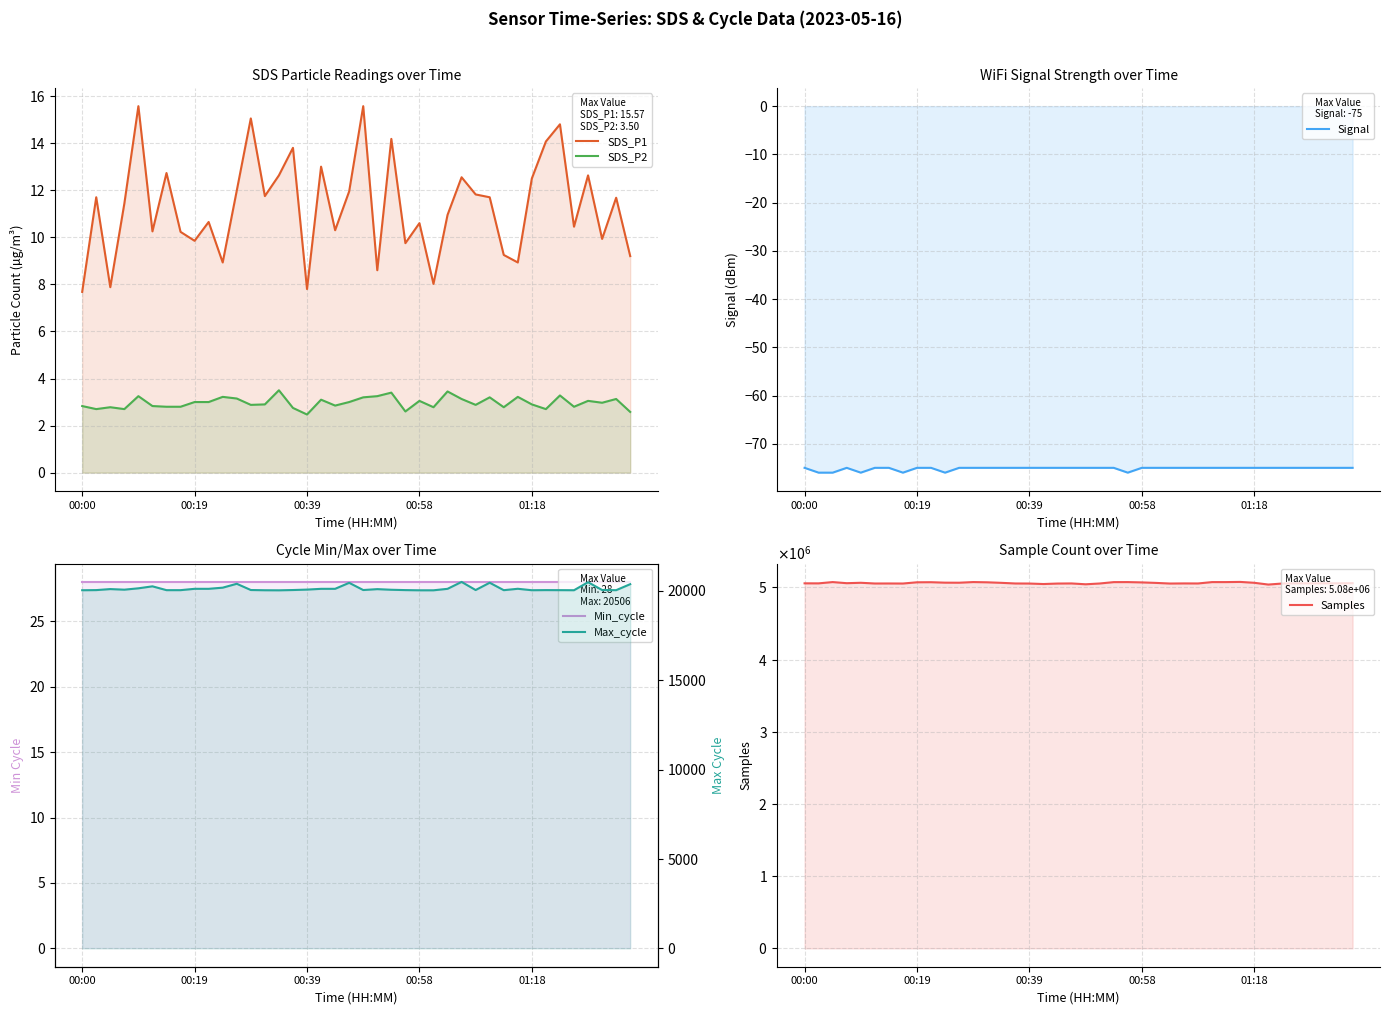

Reading left to right, transcribe all the data shown in this chart.

SDS_P1: 7.7	11.7	7.9	11.4	15.6	10.2	12.7	10.2	9.8	10.7	8.9	12.0	15.1	11.8	12.6	13.8	7.8	13.0	10.3	11.9	15.6	8.6	14.2	9.8	10.6	8.0	10.9	12.6	11.8	11.7	9.2	8.9	12.5	14.1	14.8	10.4	12.6	9.9	11.7	9.2
SDS_P2: 2.8	2.7	2.8	2.7	3.2	2.8	2.8	2.8	3.0	3.0	3.2	3.1	2.9	2.9	3.5	2.8	2.5	3.1	2.9	3.0	3.2	3.2	3.4	2.6	3.0	2.8	3.5	3.1	2.9	3.2	2.8	3.2	2.9	2.7	3.3	2.8	3.0	3.0	3.1	2.6
Signal: -75.0	-76.0	-76.0	-75.0	-76.0	-75.0	-75.0	-76.0	-75.0	-75.0	-76.0	-75.0	-75.0	-75.0	-75.0	-75.0	-75.0	-75.0	-75.0	-75.0	-75.0	-75.0	-75.0	-76.0	-75.0	-75.0	-75.0	-75.0	-75.0	-75.0	-75.0	-75.0	-75.0	-75.0	-75.0	-75.0	-75.0	-75.0	-75.0	-75.0
Min_cycle: 28.0	28.0	28.0	28.0	28.0	28.0	28.0	28.0	28.0	28.0	28.0	28.0	28.0	28.0	28.0	28.0	28.0	28.0	28.0	28.0	28.0	28.0	28.0	28.0	28.0	28.0	28.0	28.0	28.0	28.0	28.0	28.0	28.0	28.0	28.0	28.0	28.0	28.0	28.0	28.0
Samples: 5056119.0	5055682.0	5073547.0	5057985.0	5063773.0	5053753.0	5054098.0	5053399.0	5070520.0	5071666.0	5065338.0	5064615.0	5073677.0	5070300.0	5062943.0	5054029.0	5053257.0	5046369.0	5053076.0	5054587.0	5042884.0	5053810.0	5072821.0	5073290.0	5068952.0	5061974.0	5053307.0	5054869.0	5054214.0	5073289.0	5073304.0	5075679.0	5063533.0	5039193.0	5053602.0	5056516.0	5056375.0	5056700.0	5056468.0	5058184.0
Max_cycle: 20040.0	20048.0	20105.0	20072.0	20148.0	20259.0	20045.0	20045.0	20120.0	20120.0	20184.0	20402.0	20053.0	20040.0	20036.0	20052.0	20076.0	20119.0	20120.0	20455.0	20052.0	20102.0	20067.0	20048.0	20037.0	20037.0	20119.0	20506.0	20052.0	20461.0	20044.0	20122.0	20041.0	20048.0	20045.0	20041.0	20490.0	20053.0	20044.0	20380.0